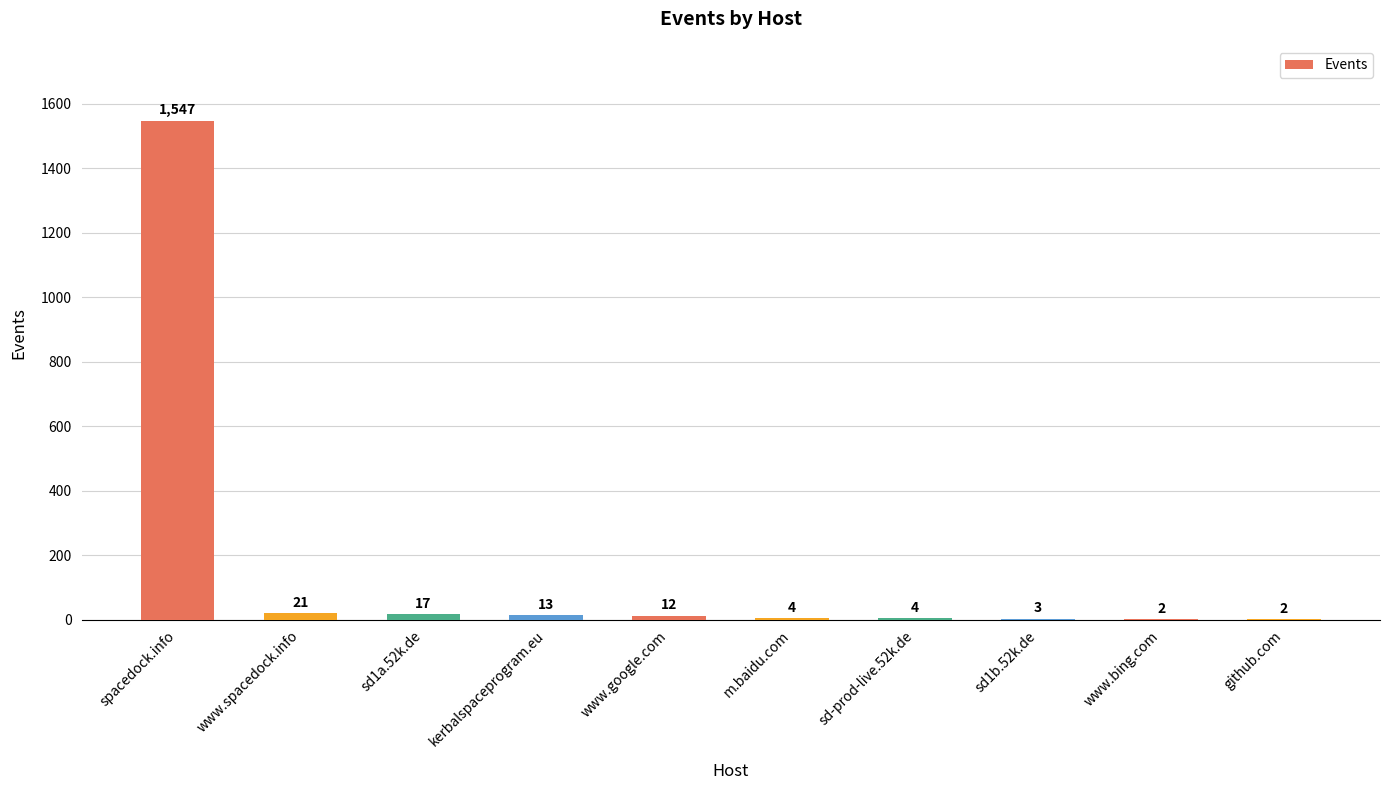

True or false: the data shows 3 at sd1b.52k.de.

True